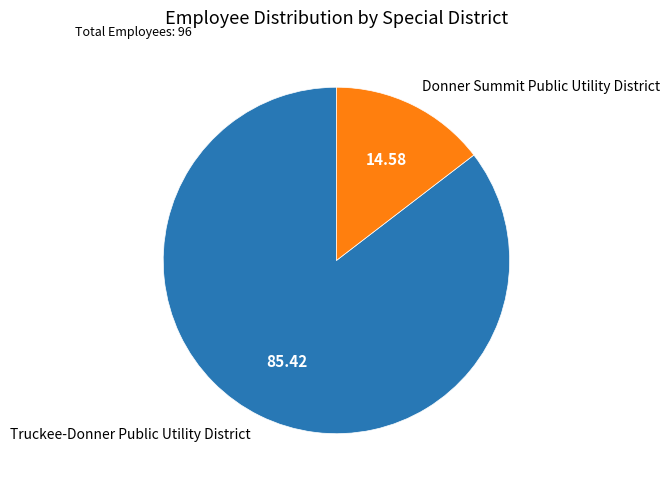

Rank the categories by value from lowest to highest.

Donner Summit Public Utility District, Truckee-Donner Public Utility District